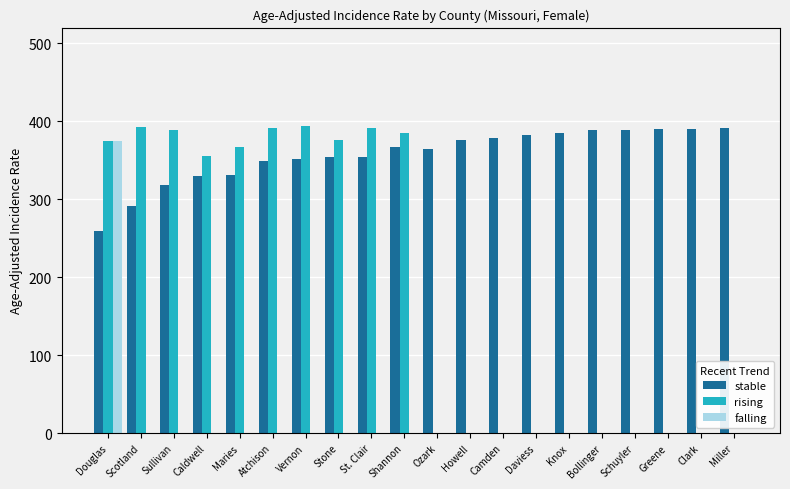

What is the approximate value of stable at Atchison?

349.5